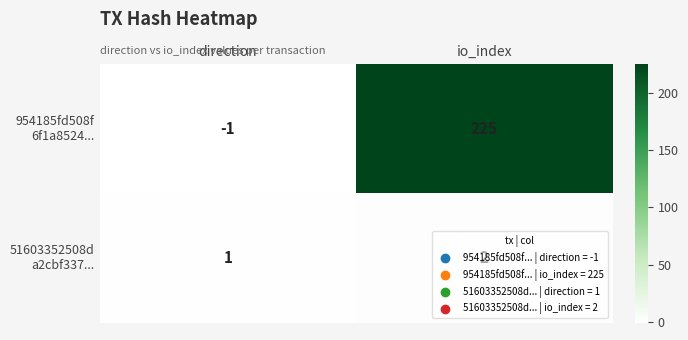

What is the minimum value shown in the chart?

-1